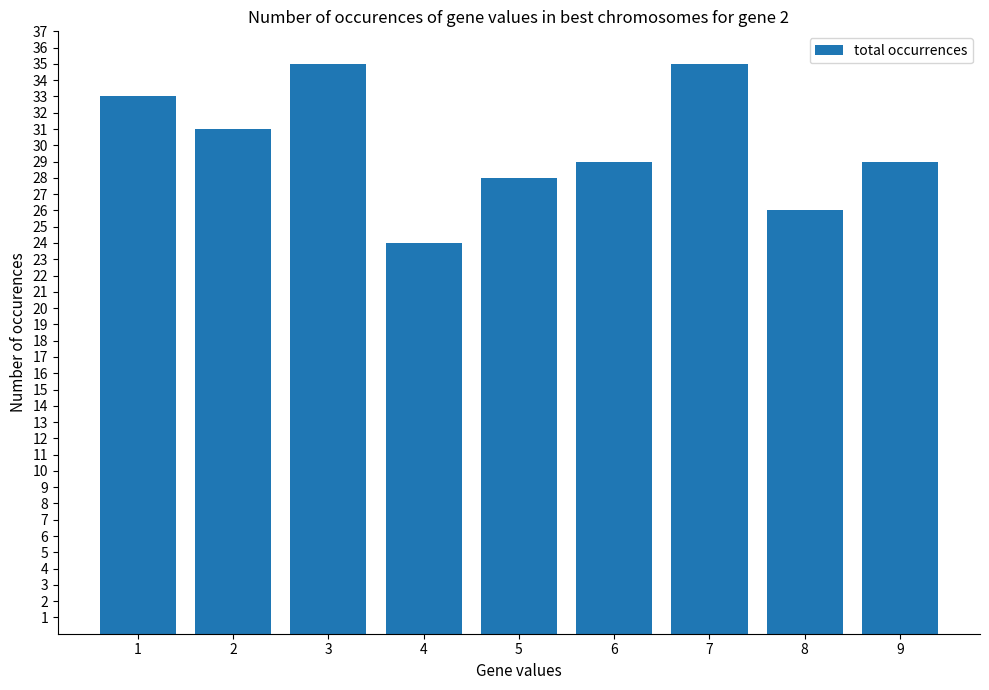

Reading right to left, list all the values displayed in this chart.

29	26	35	29	28	24	35	31	33